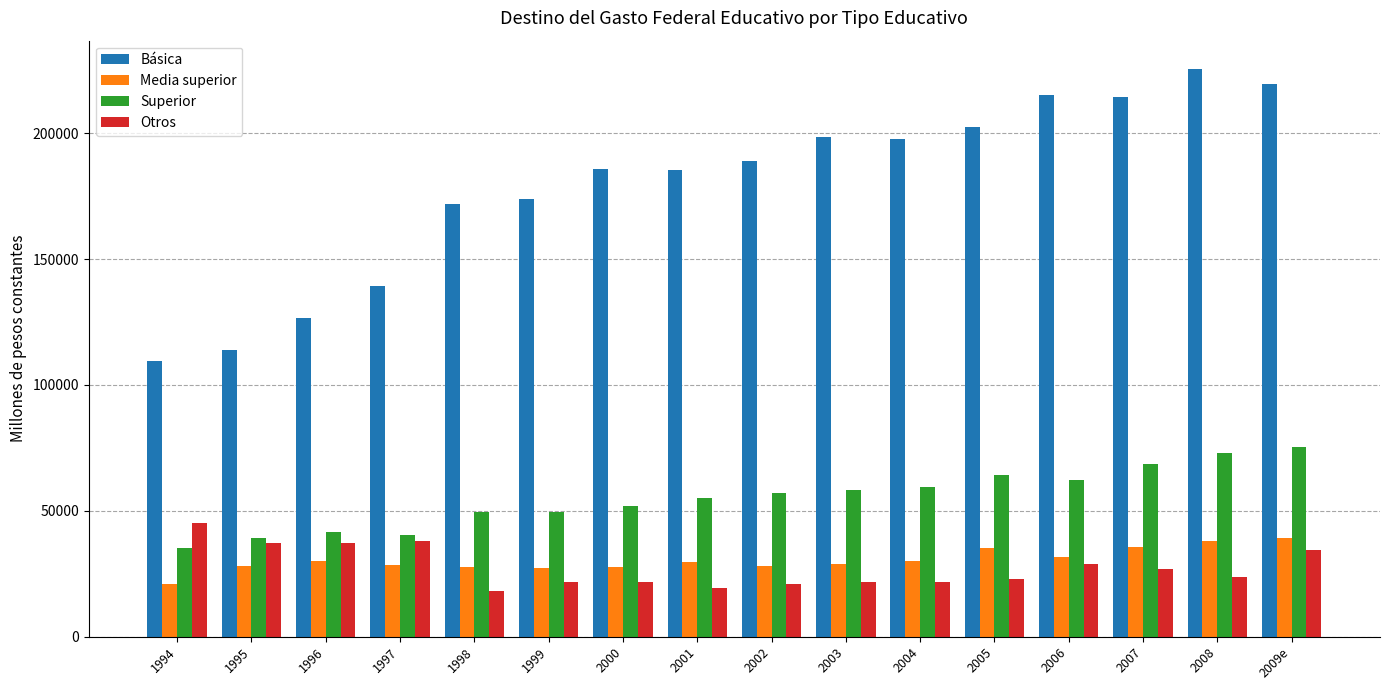

What is the approximate value of Otros at 2000?

21636.7